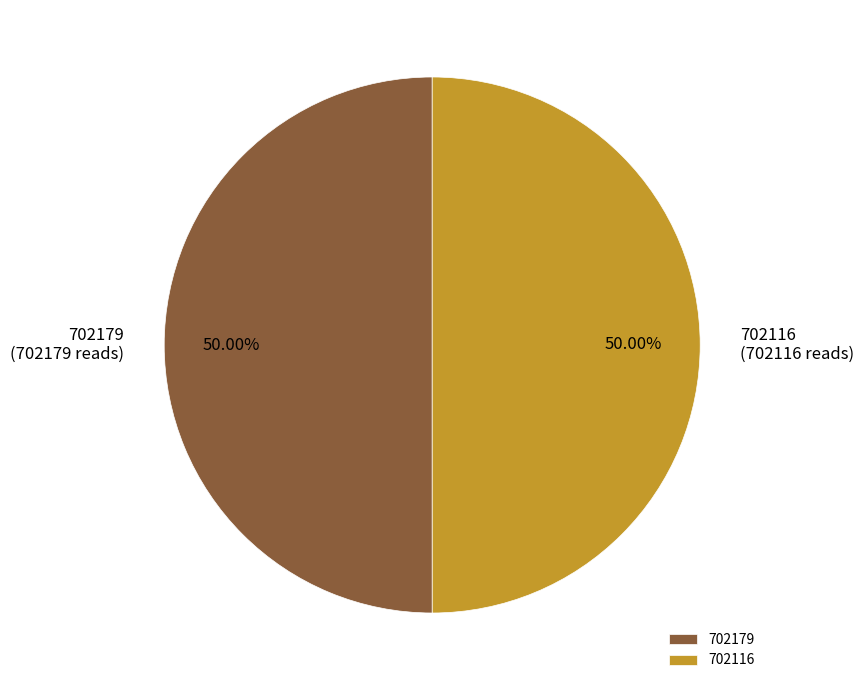

Approximately how many times larger is the value at 702116 compared to 702179?

1.0